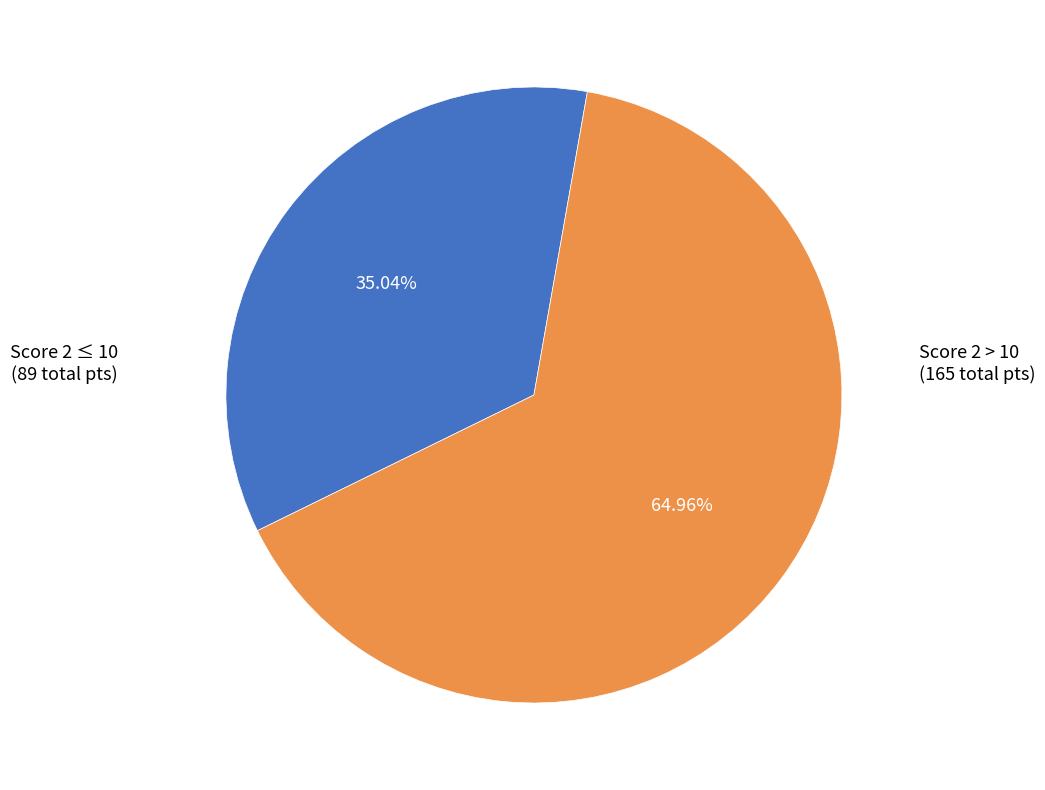

Count the number of slices in the pie.

2